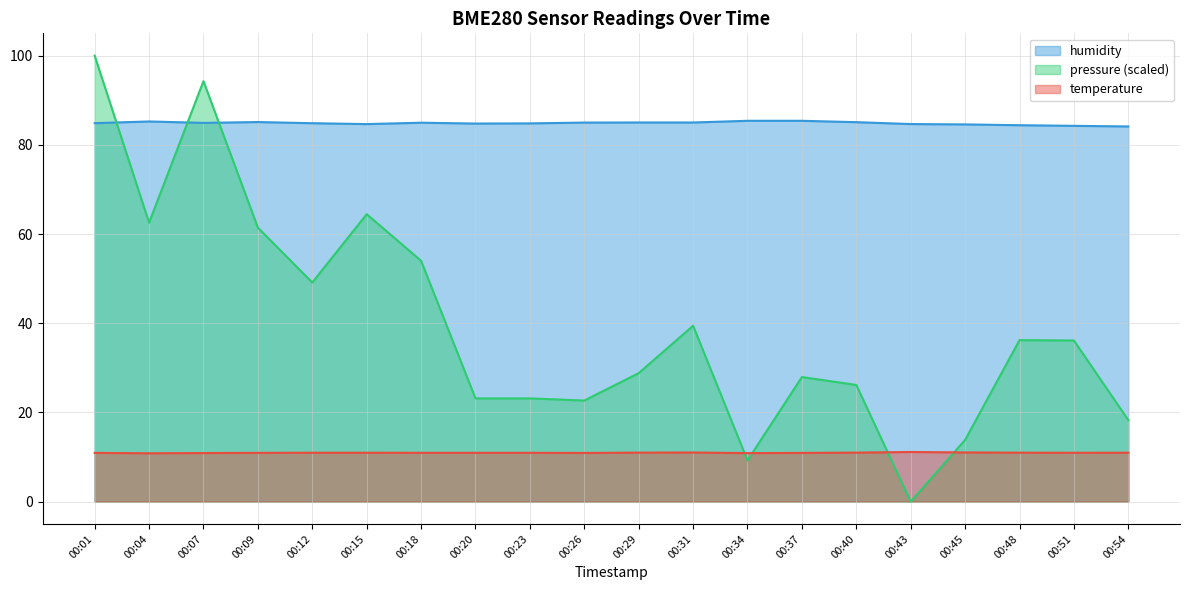

At which category does pressure_norm reach its first local valley?

00:04